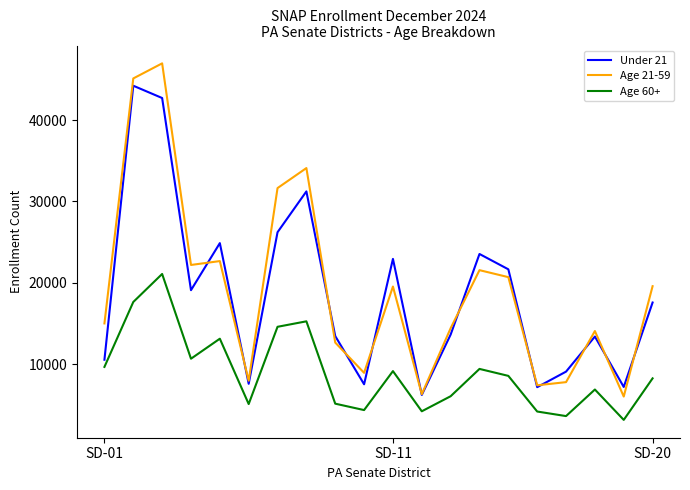

Rank the series by their maximum value, from highest to lowest.

Age 21-59, Under 21, Age 60+